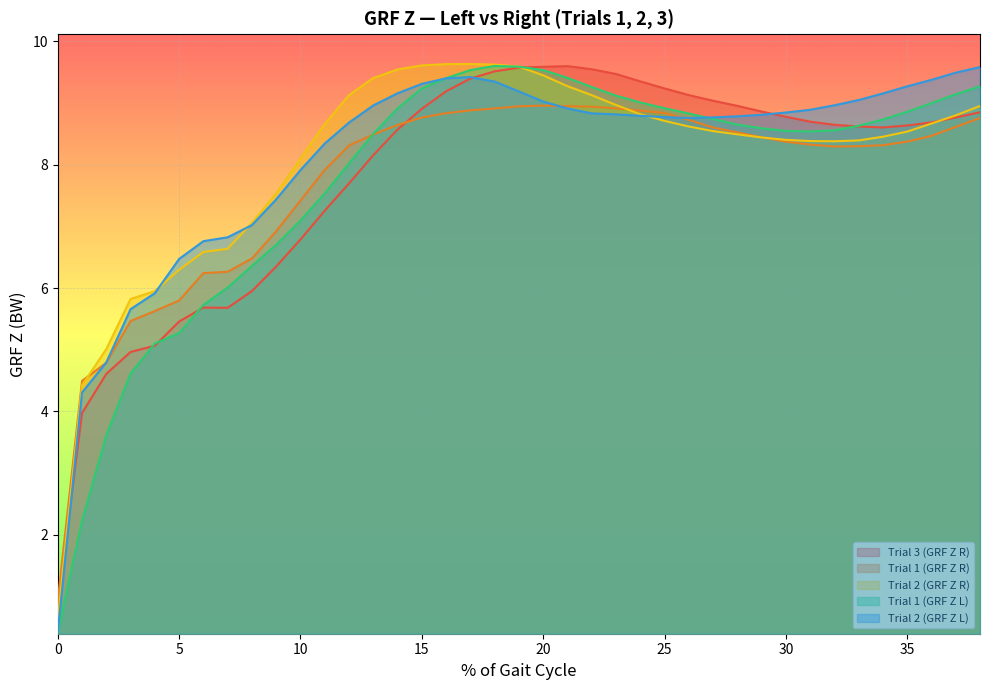

Does the chart display data point markers on the line(s)?

No